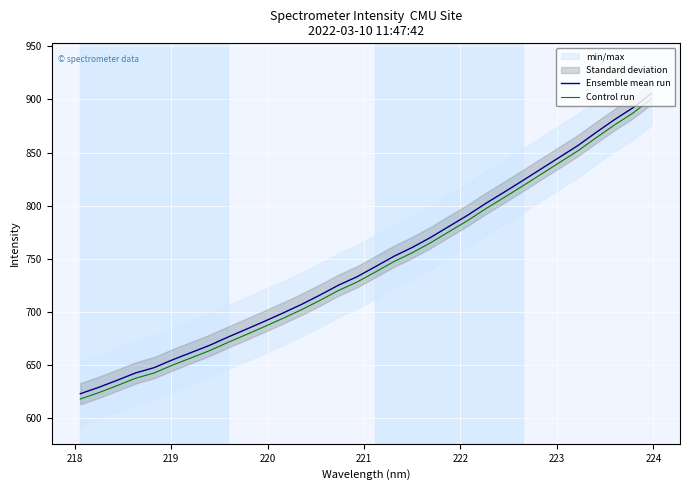

True or false: Ensemble mean run and Control run intersect in this chart.

False